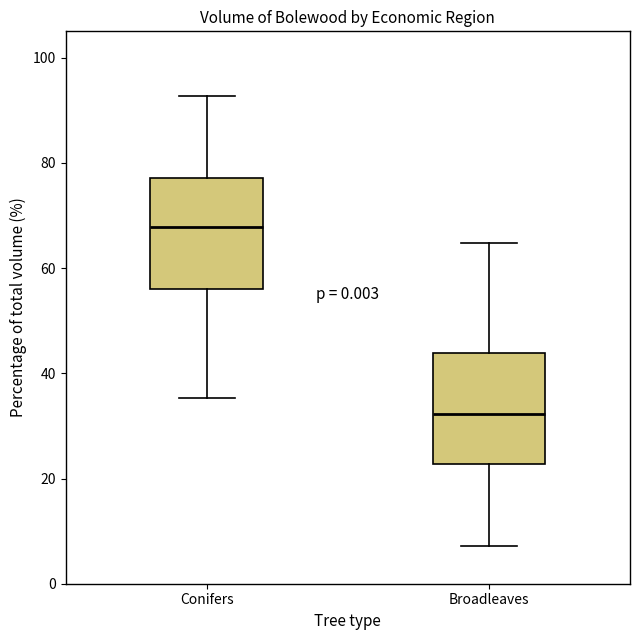

Where is the upper edge of the box for Conifers on the y-axis? The values are not printed on the chart, so give them approximately, as read against the axis.

78